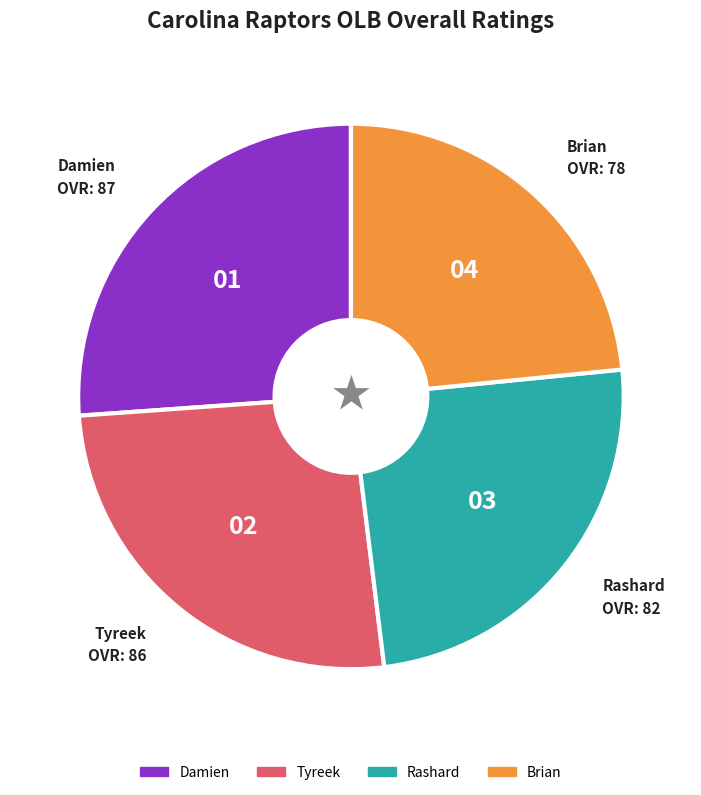

The Brian slice represents 23% of the pie. True or false?

True